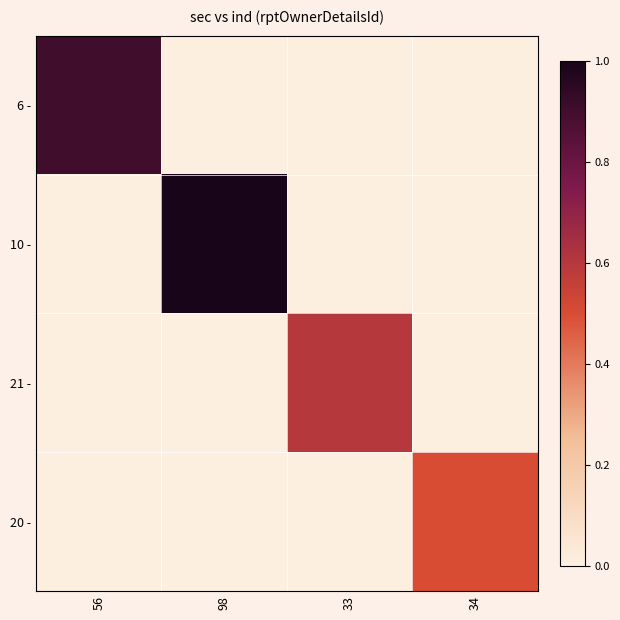

Reading right to left, extract all data points from this chart.

6 -: 34=0	33=0	98=0	56=9
10 -: 34=0	33=0	98=10	56=0
21 -: 34=0	33=6	98=0	56=0
20 -: 34=5	33=0	98=0	56=0